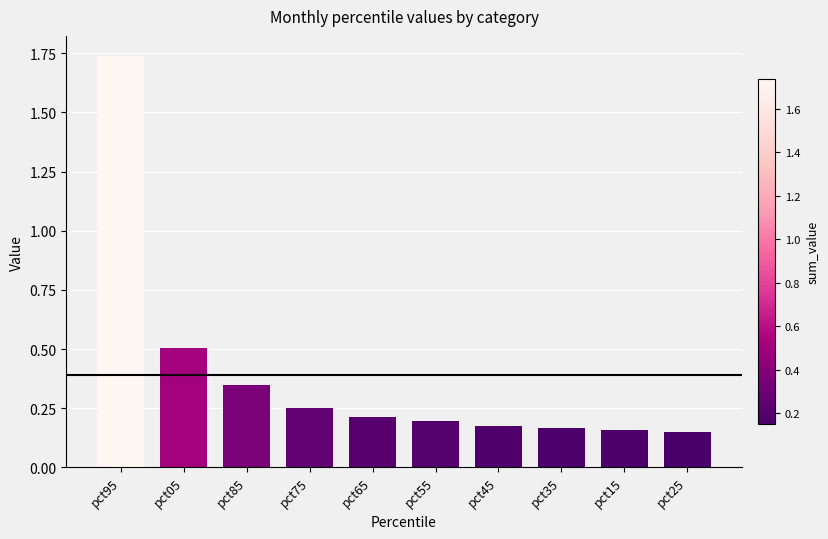

Does the chart contain stacked bars?

No